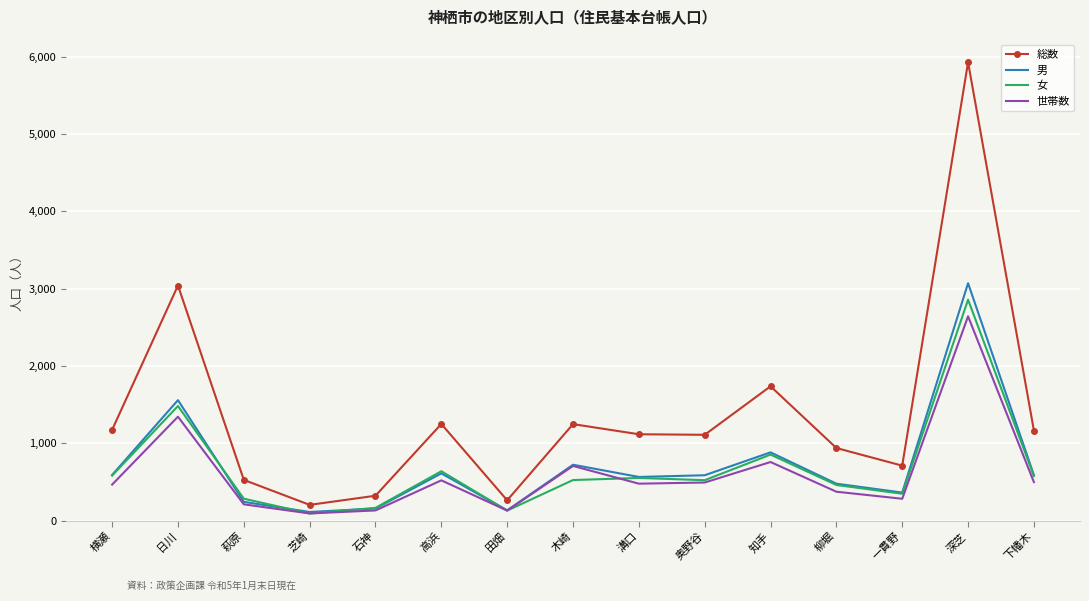

What is the smallest value displayed?

92